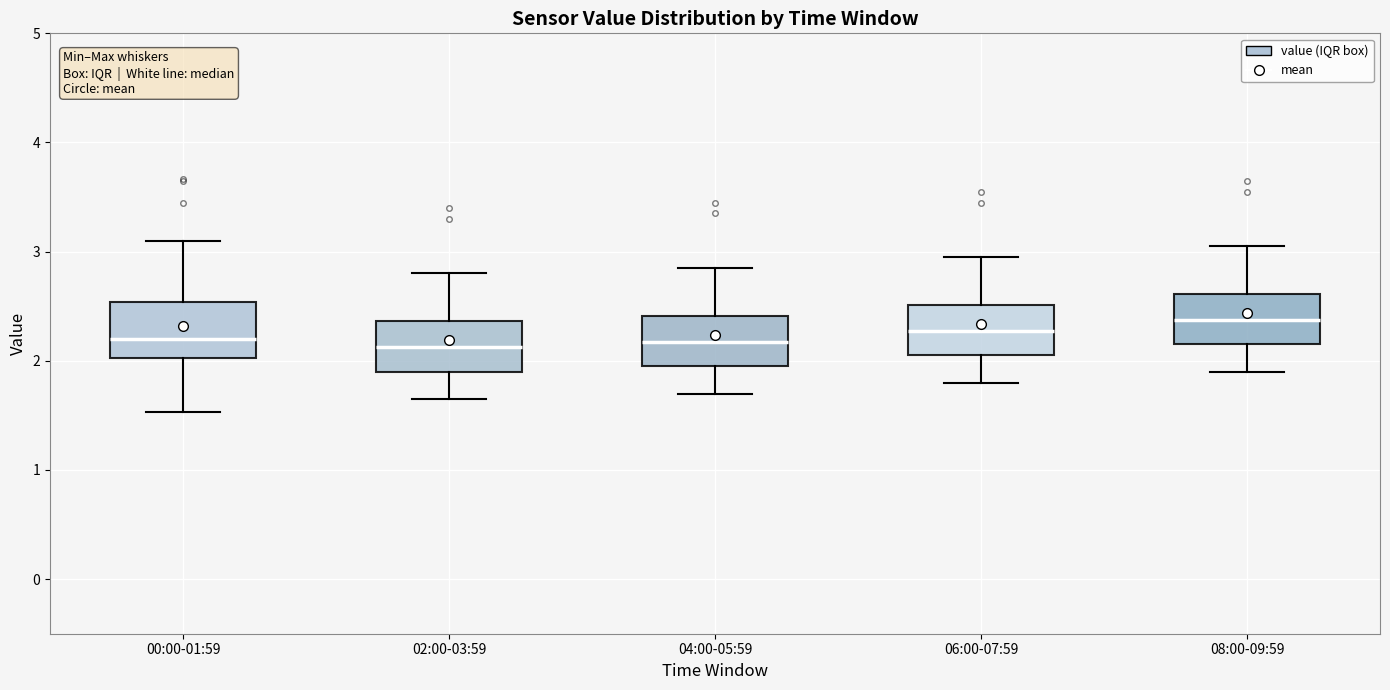

Which box's median line is the highest?

08:00-09:59